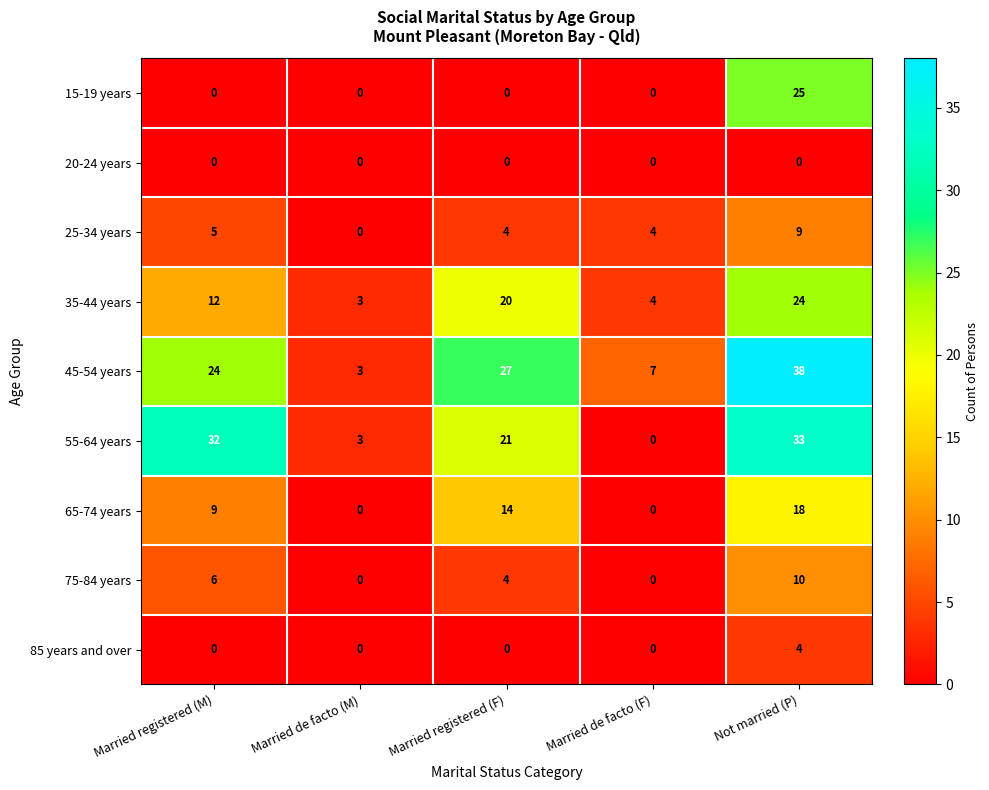

Rank the series by their maximum value, from lowest to highest.

20-24 years, 85 years and over, 25-34 years, 75-84 years, 65-74 years, 35-44 years, 15-19 years, 55-64 years, 45-54 years